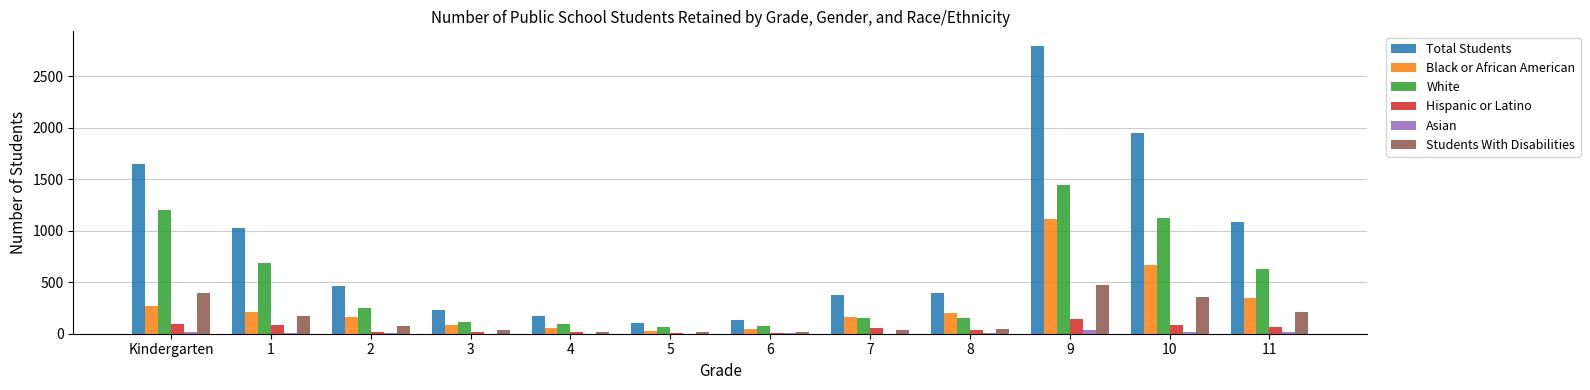

Is the value of Total Students at 10 greater than the value of Asian at 8?

Yes